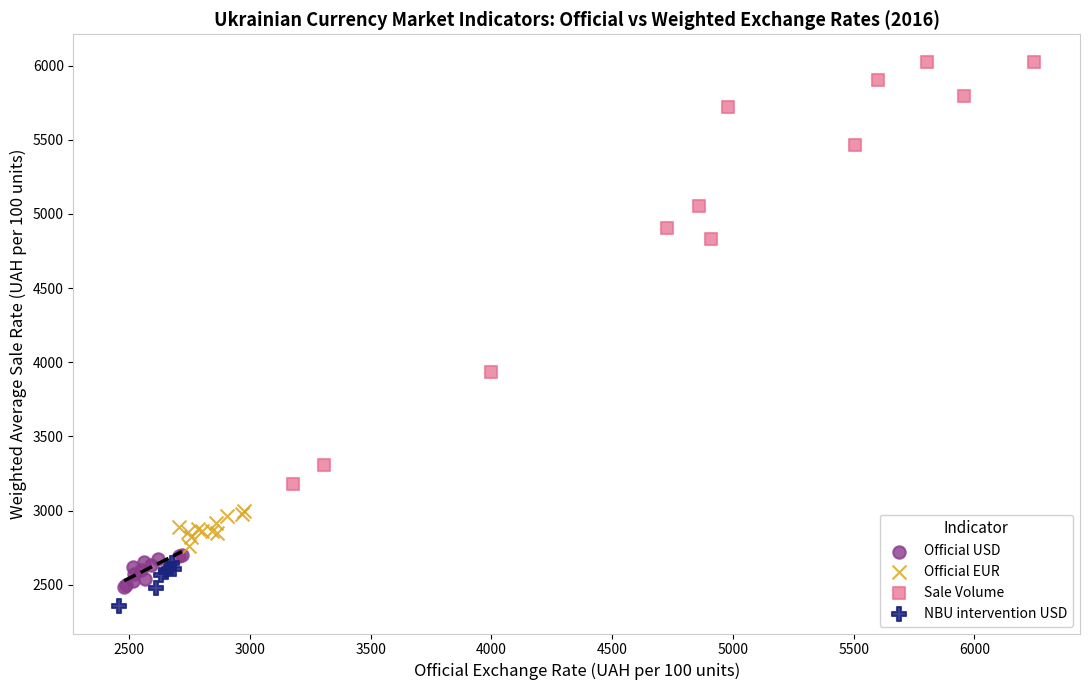

What are all the series names shown in the legend?

Official USD, Official EUR, Sale Volume, NBU intervention USD